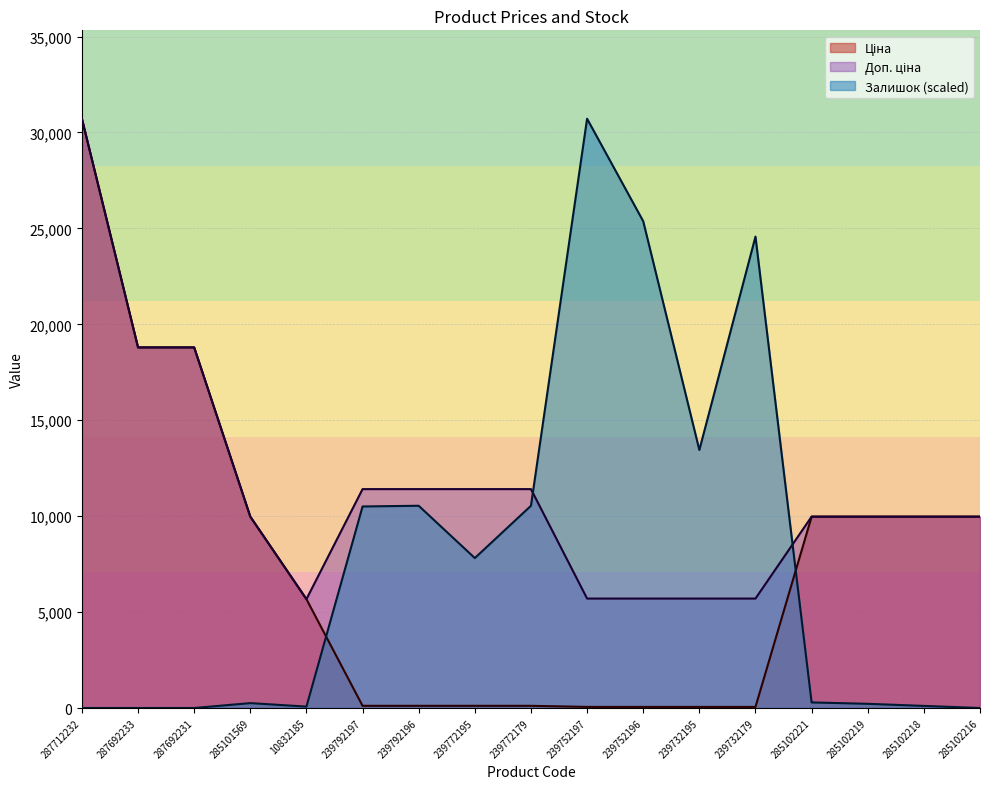

Is it true that Залишок equals 0.0 at 287692233?

True